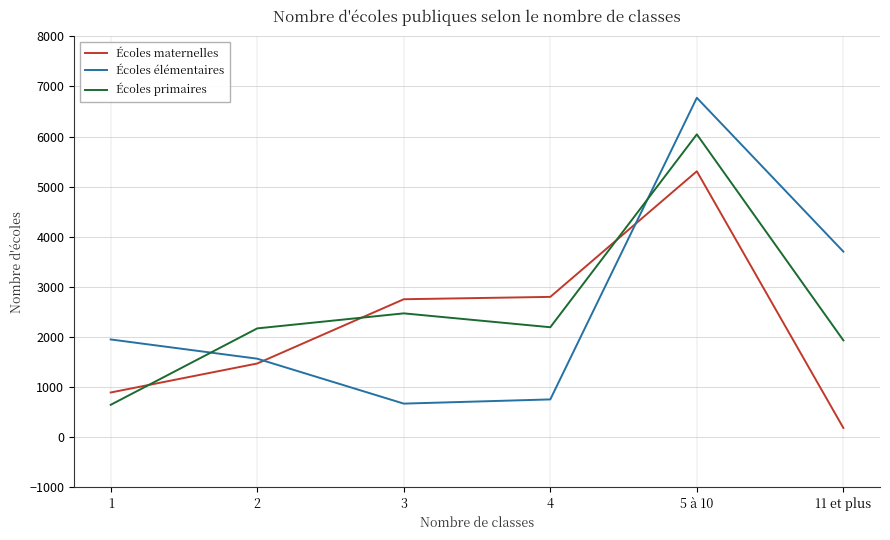

Is the value of Écoles élémentaires at 1 greater than the value of Écoles maternelles at 5 à 10?

No